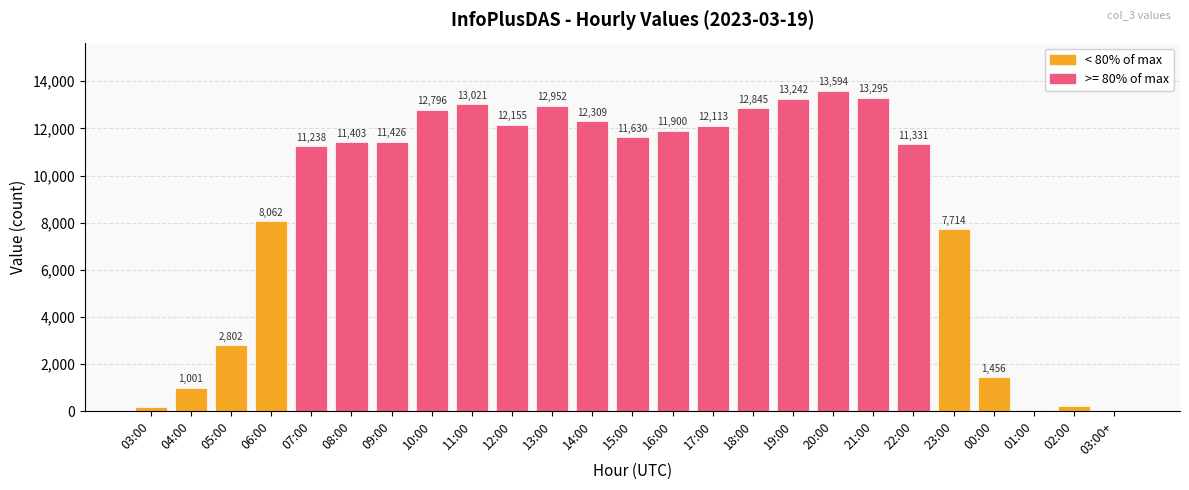

Are the bars horizontal?

No